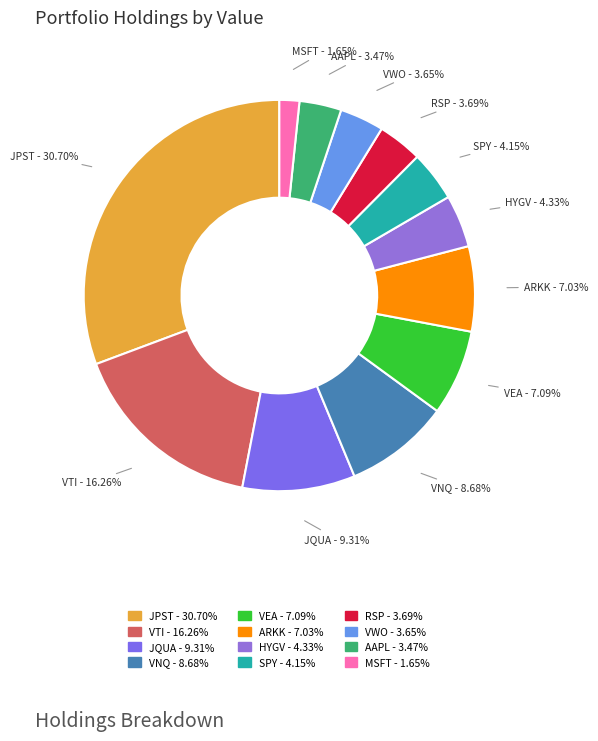

What percentage is the JQUA slice, to the nearest percent?

9%